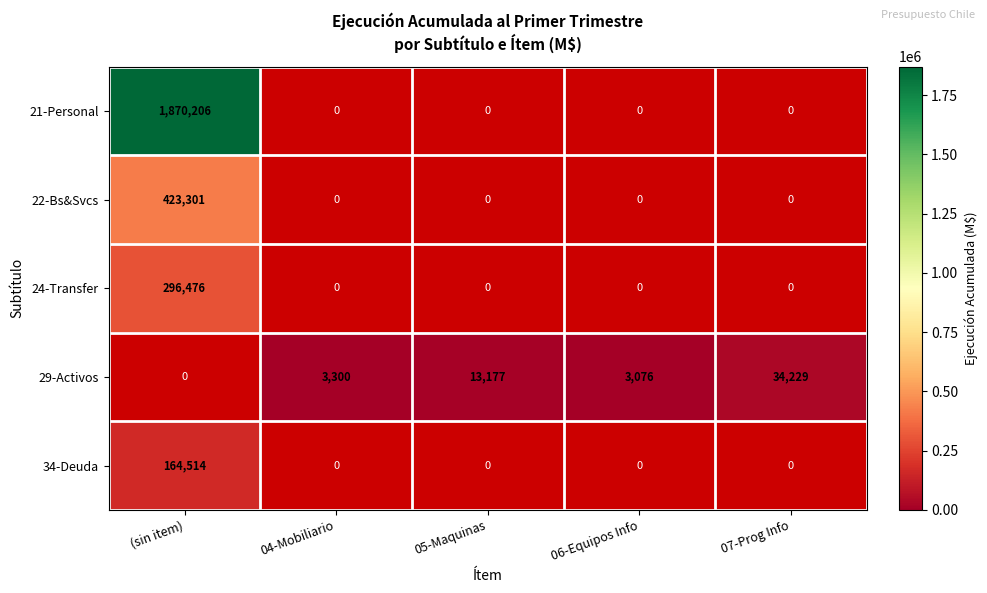

True or false: 29-Activos has a value of 3300 at 04-Mobiliario.

True